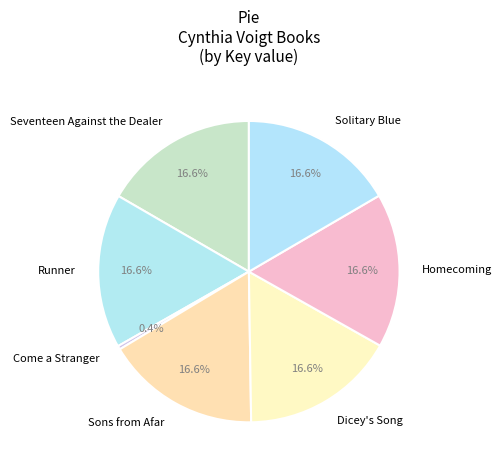

Which slice is the smallest?

Come a Stranger